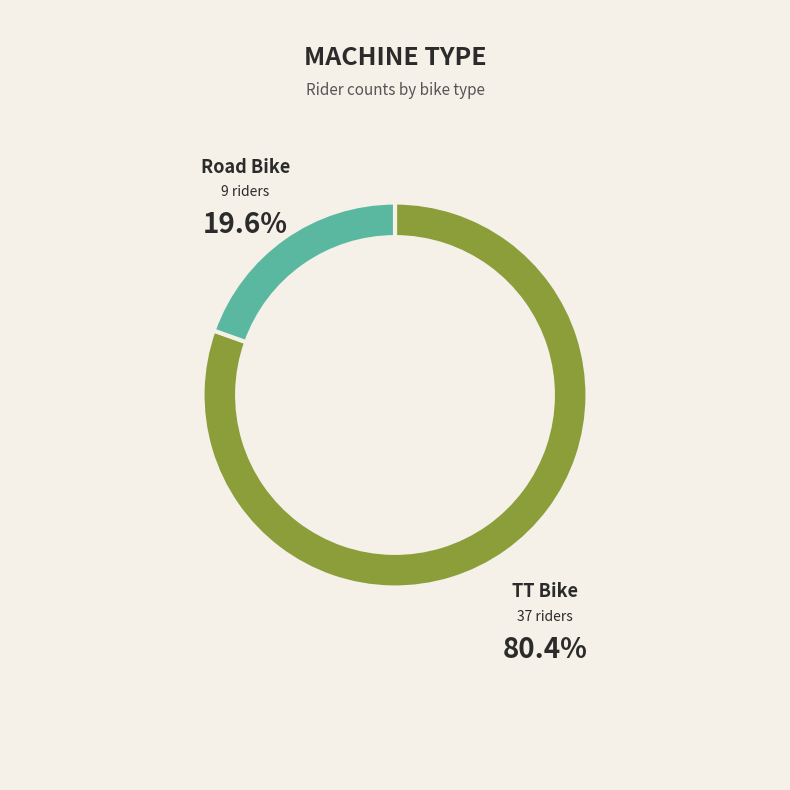

Which has a higher value, TT Bike or Road Bike?

TT Bike